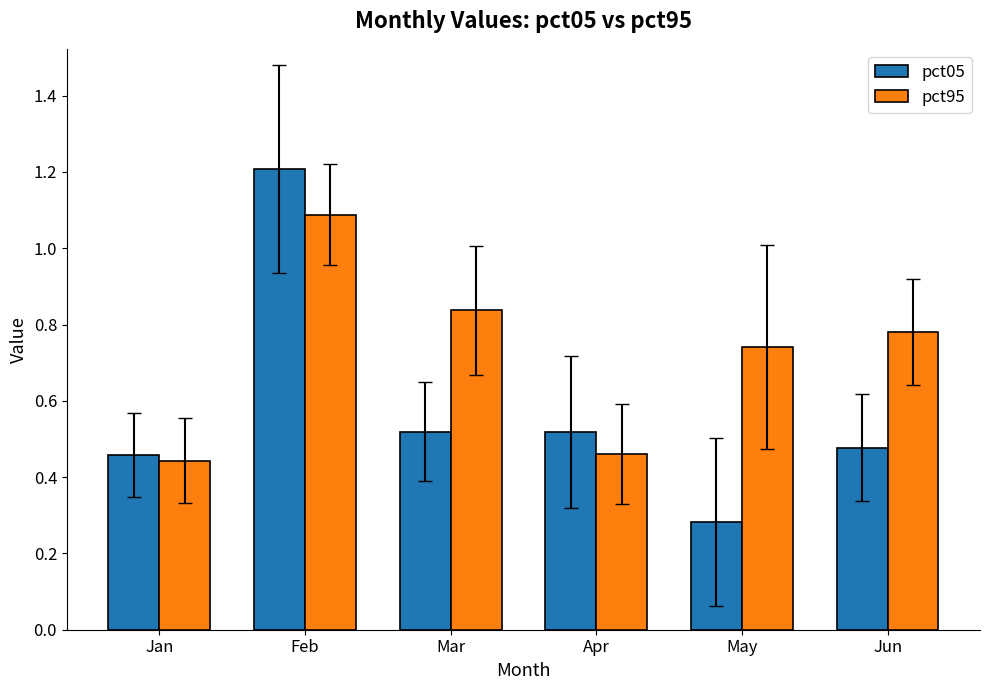

True or false: pct95 has a value of 1.3 at Jun.

False